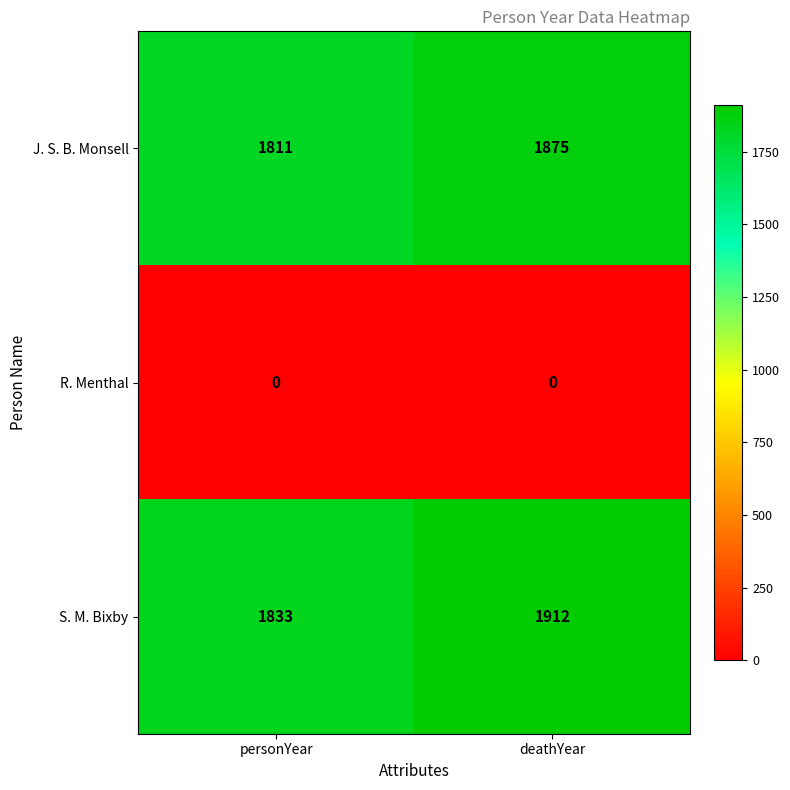

What is the greatest value displayed?

1912